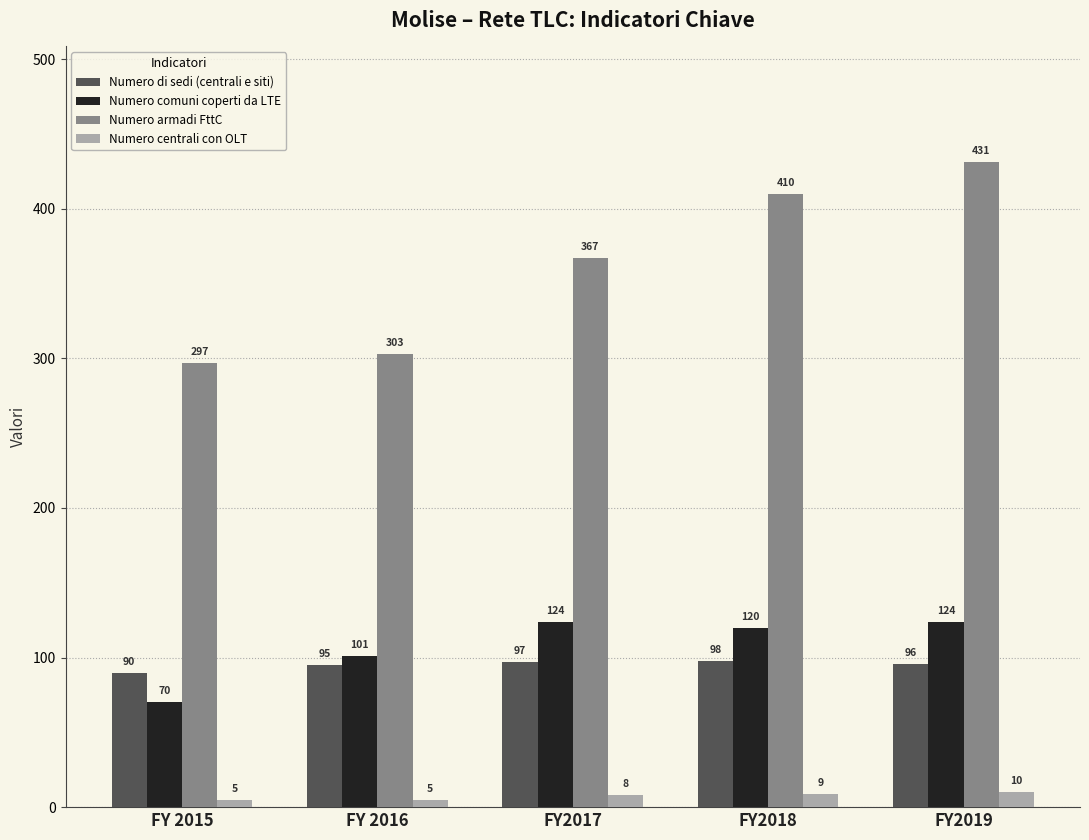

How many categories are shown in the chart?

5